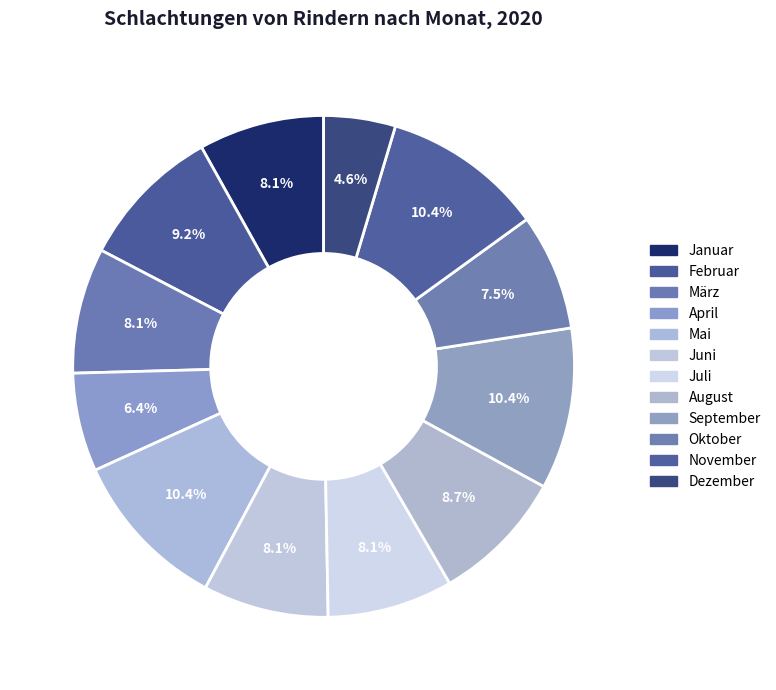

To the nearest percent, what portion does Mai represent?

10%